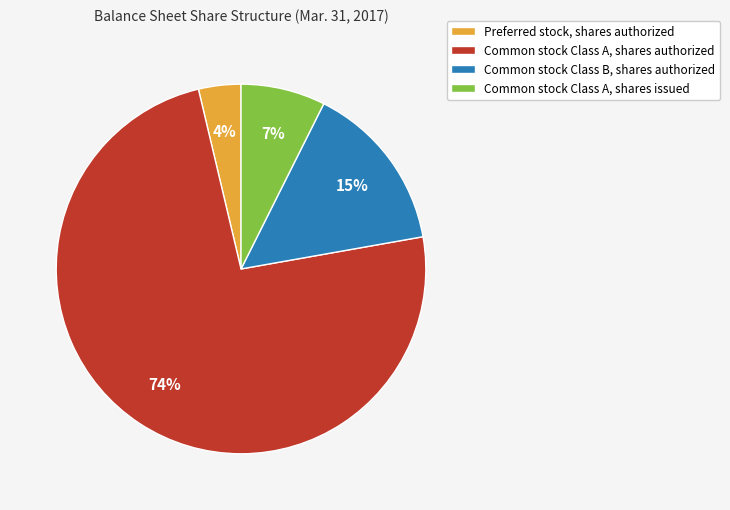

What percentage is the Common stock Class A, shares issued slice, to the nearest percent?

7%